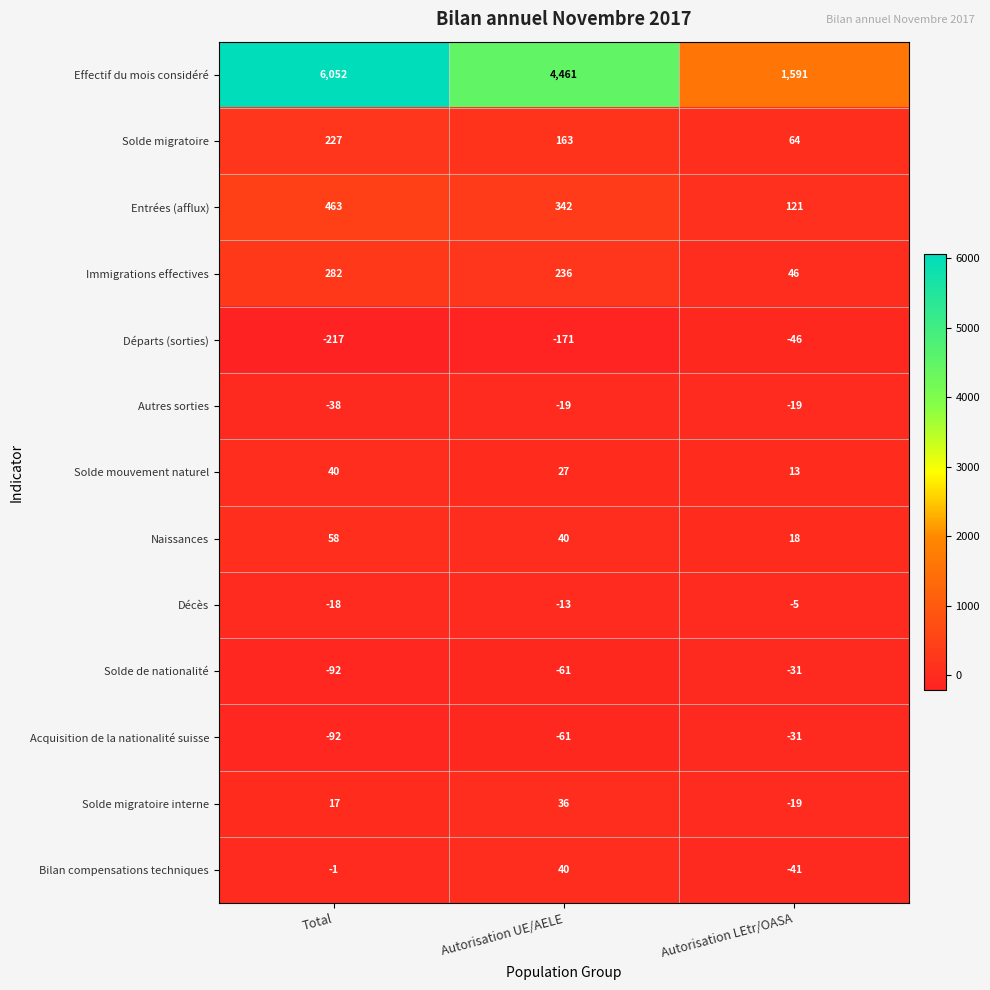

How many data points does each series have?

3